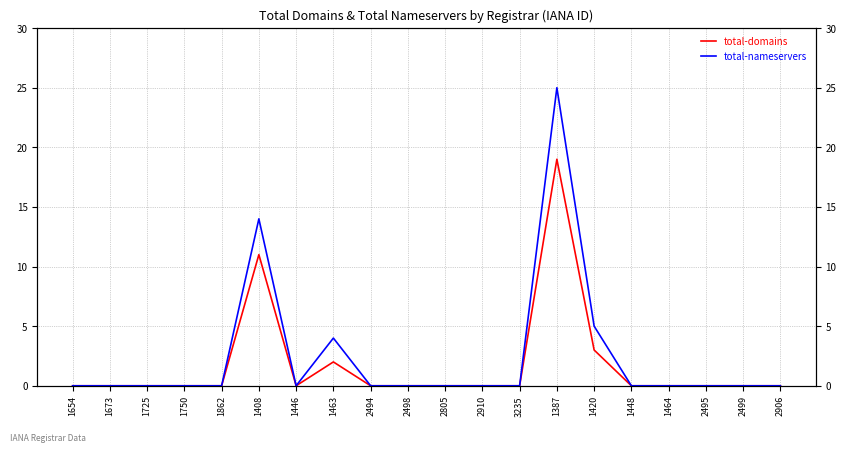

What is the average value of the total-domains series?

2